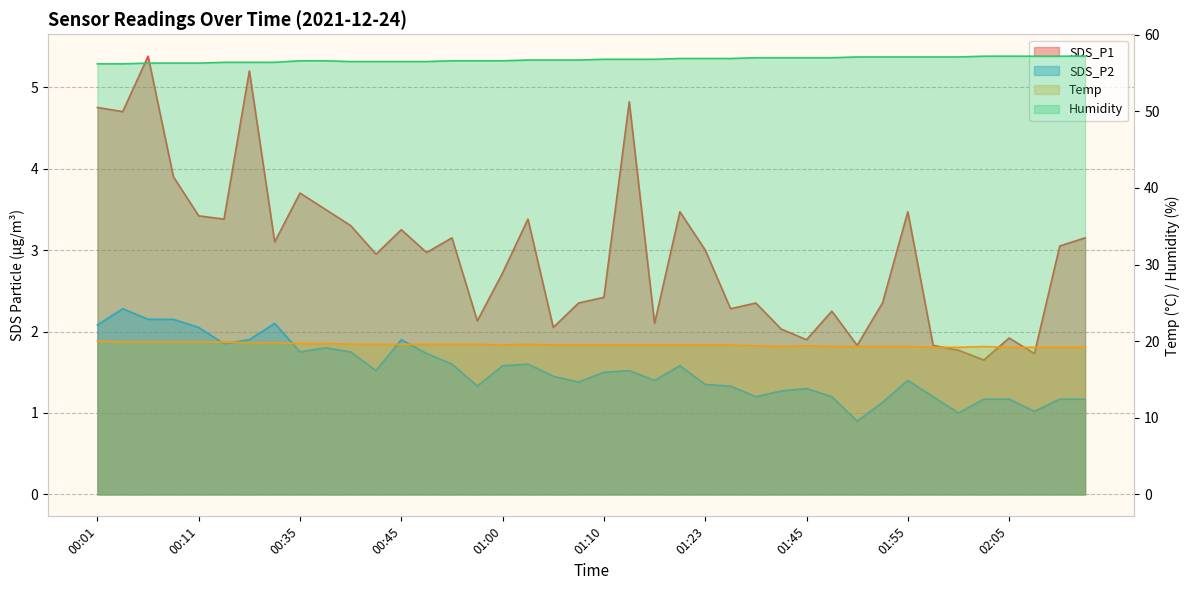

What is the total value across all series at 01:21?

81.5